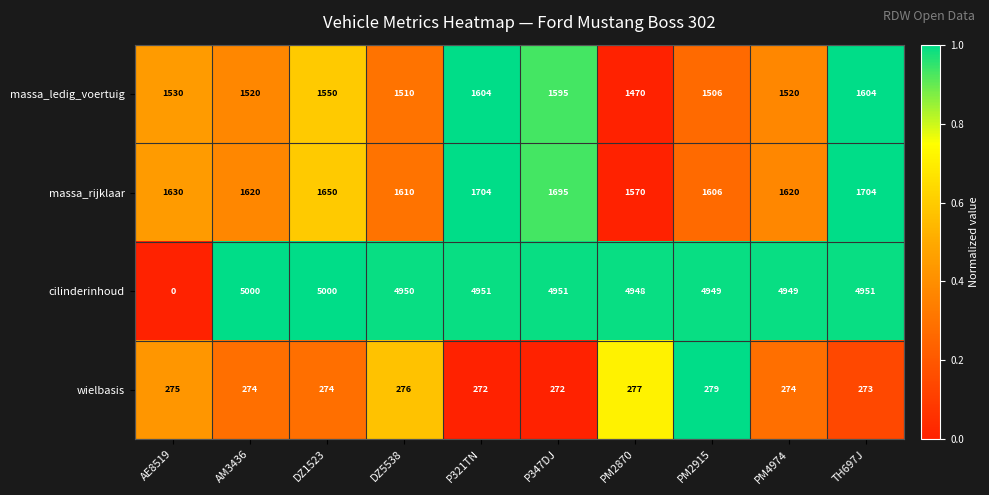

How many distinct data groups are displayed?

4